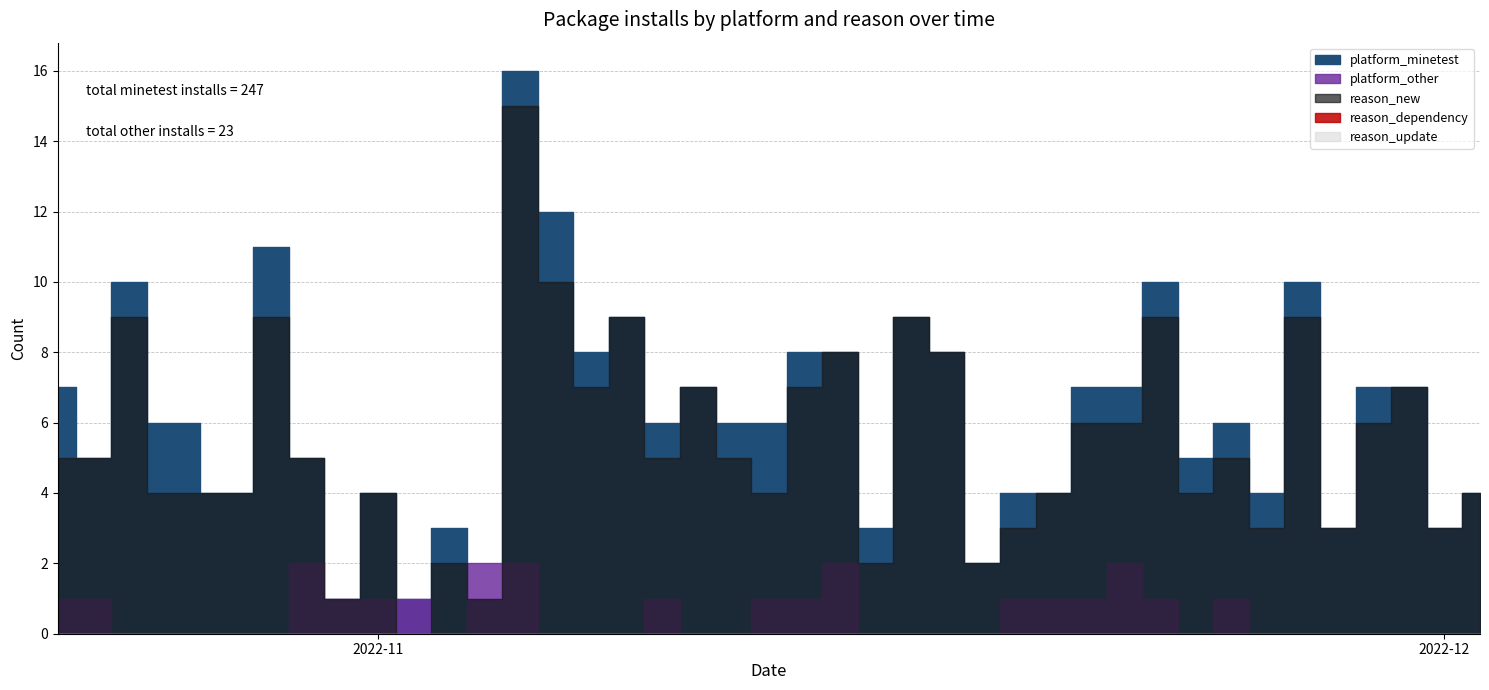

Which series has the largest range (max minus min)?

platform_minetest